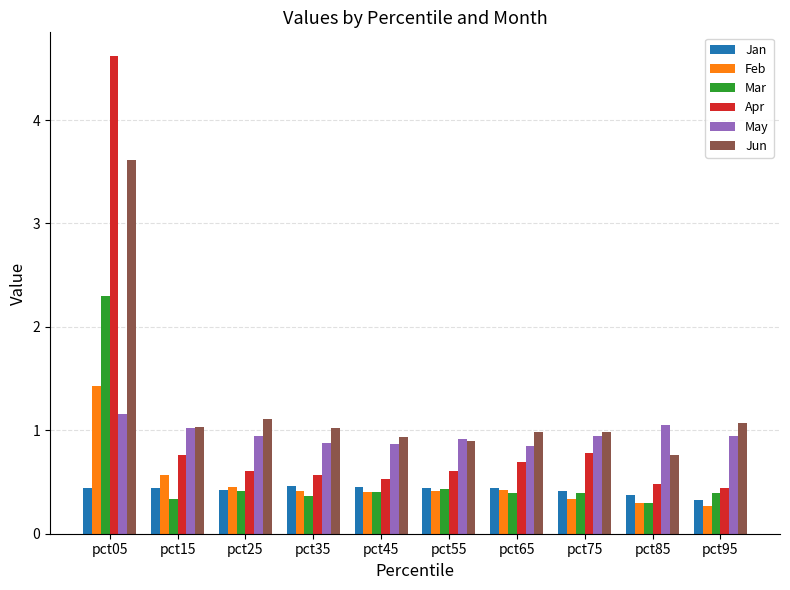

At which category does the chart reach its peak across all series?

pct05